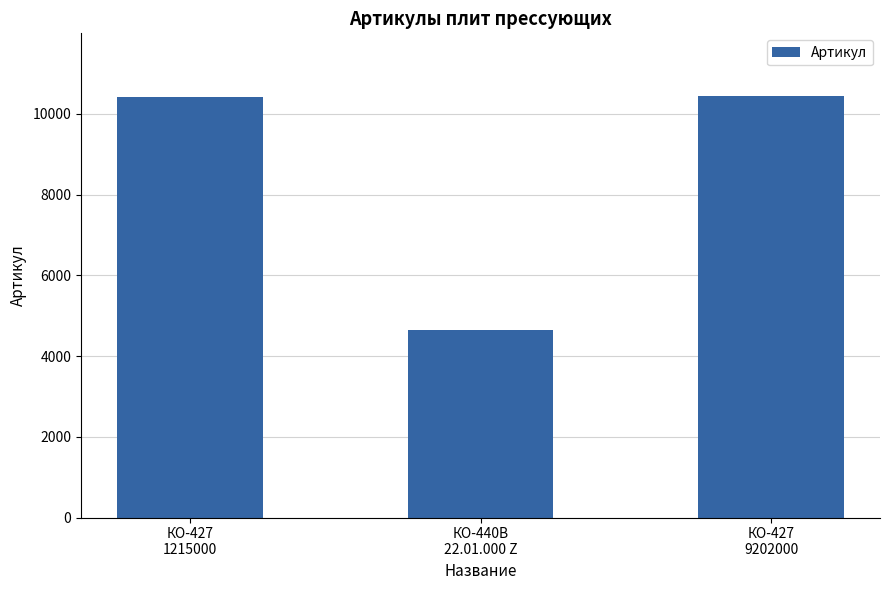

How many data points does each series have?

3